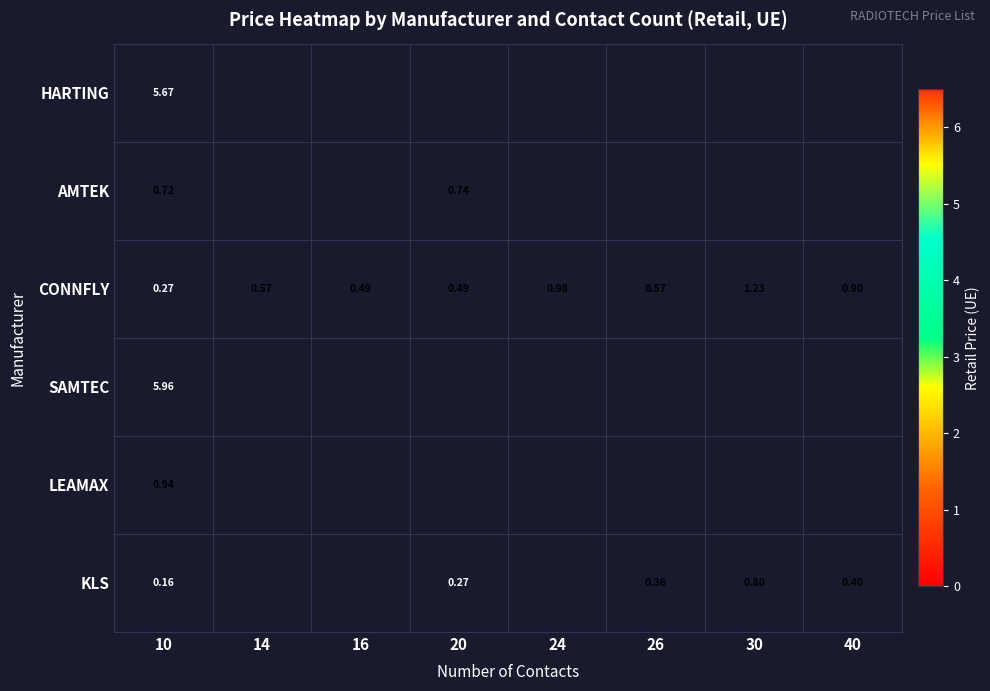

Is the value of SAMTEC at 30 greater than the value of CONNFLY at 14?

No